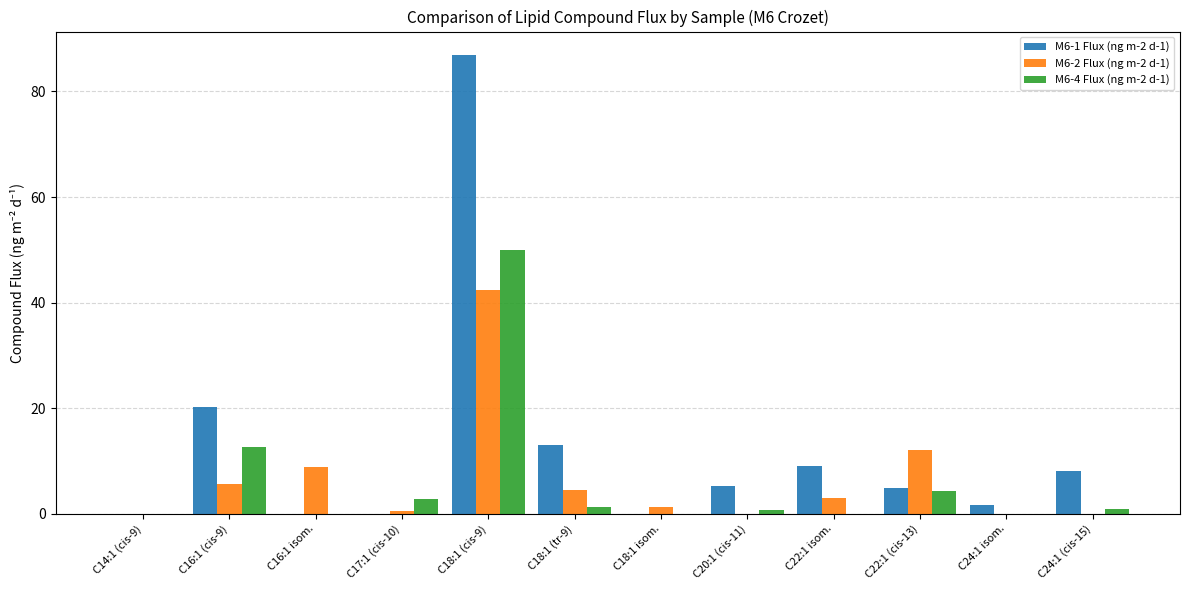

What is the maximum value shown in the chart?

87.0